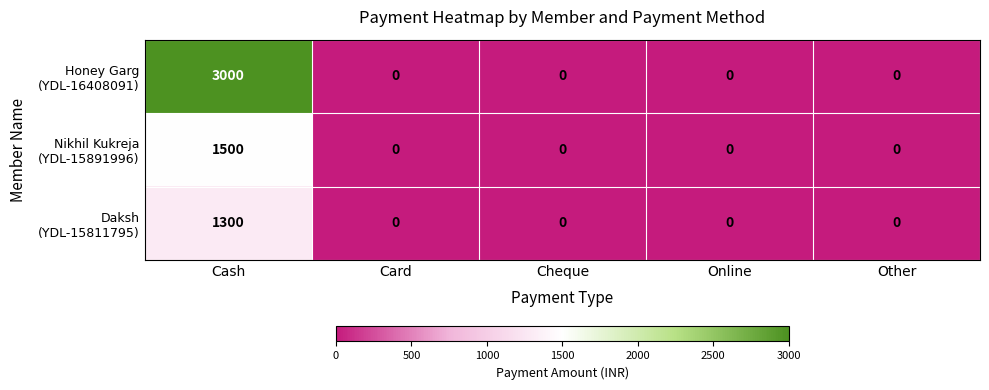

Which label corresponds to the largest value in the chart?

Cash